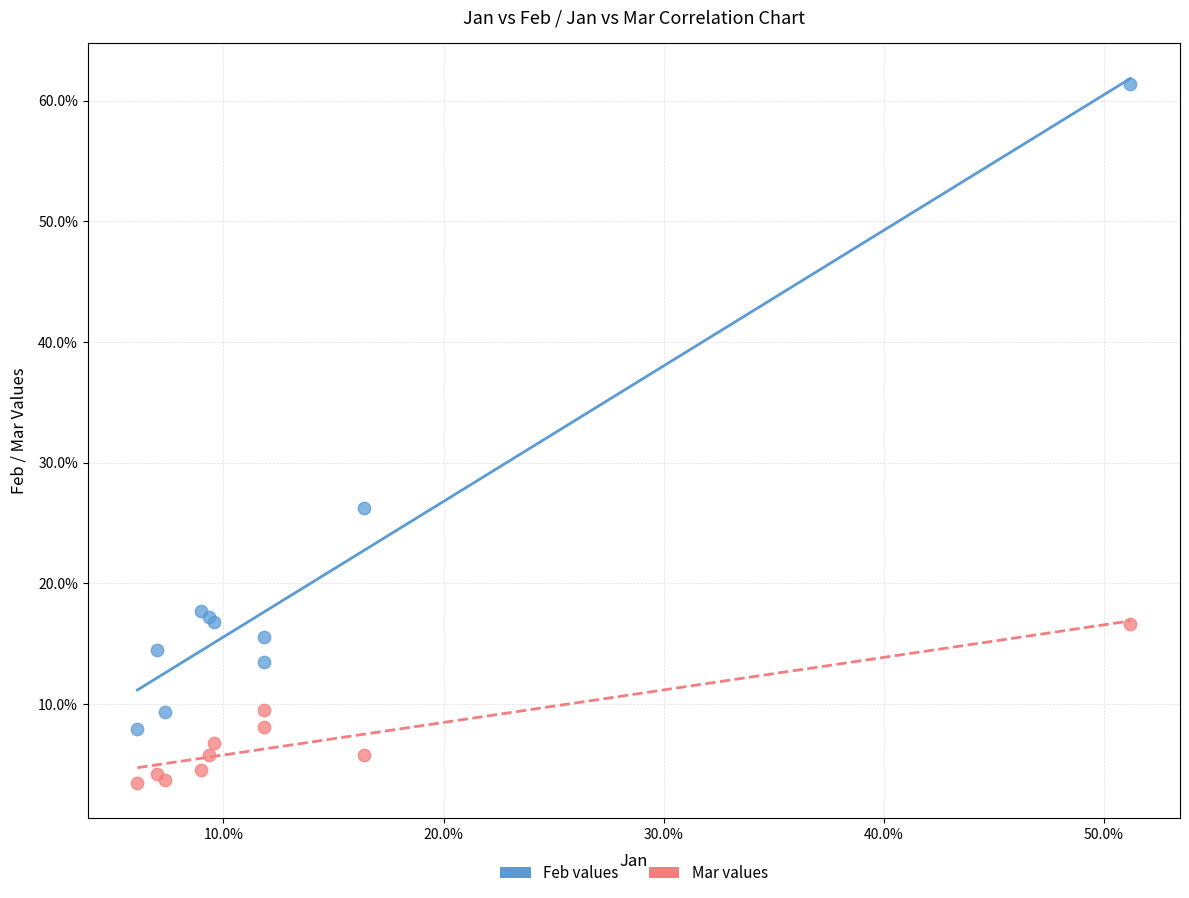

What are all the series names shown in the legend?

Feb values, Mar values